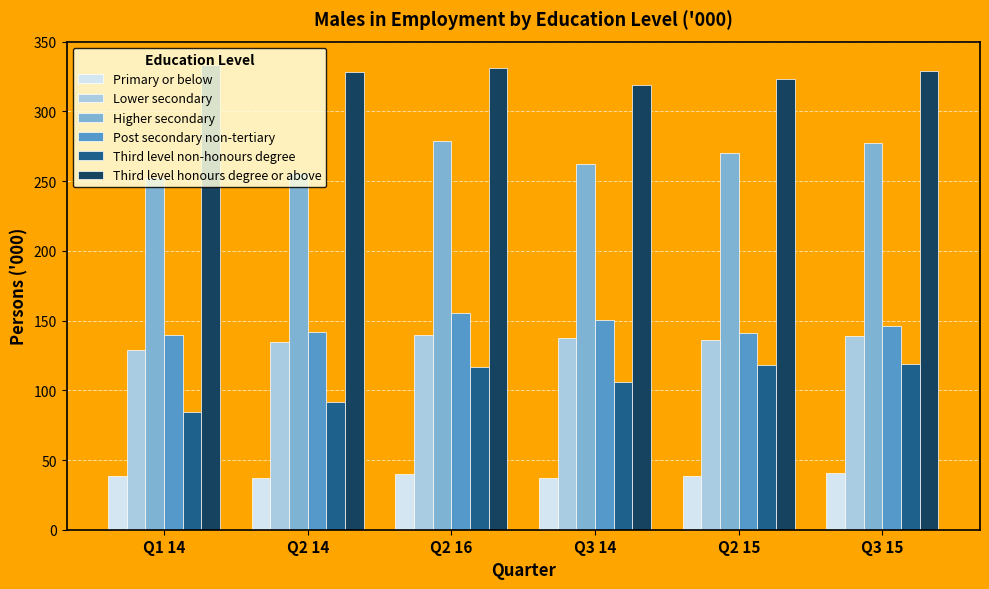

List the series in order of their peak value, highest first.

Third level honours degree or above, Higher secondary, Post secondary non-tertiary, Lower secondary, Third level non-honours degree, Primary or below